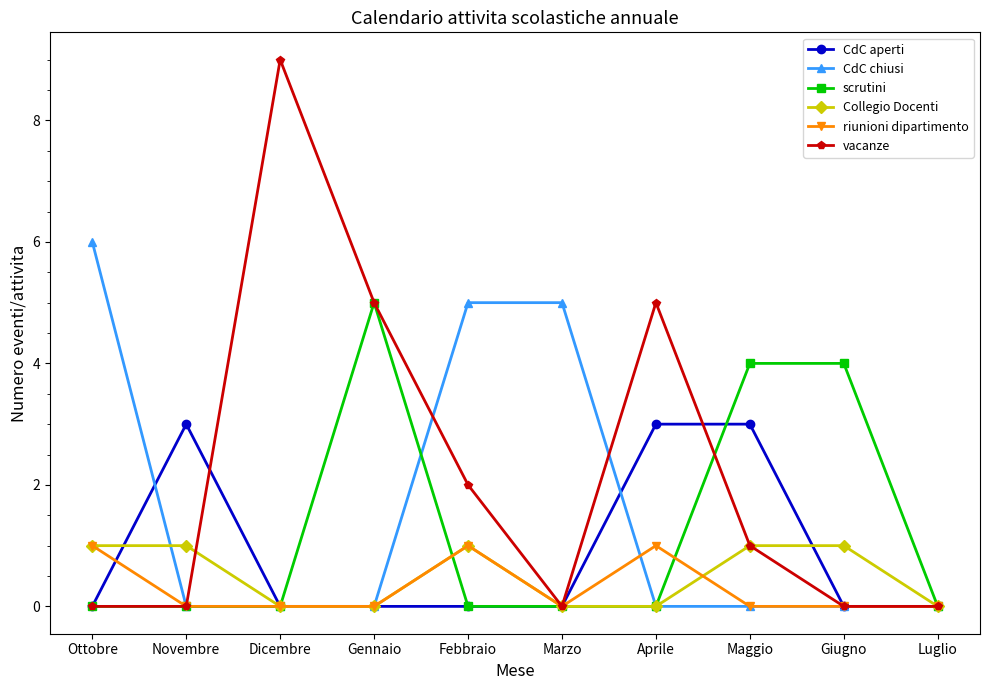

What are all the series names shown in the legend?

CdC aperti, CdC chiusi, scrutini, Collegio Docenti, riunioni dipartimento, vacanze